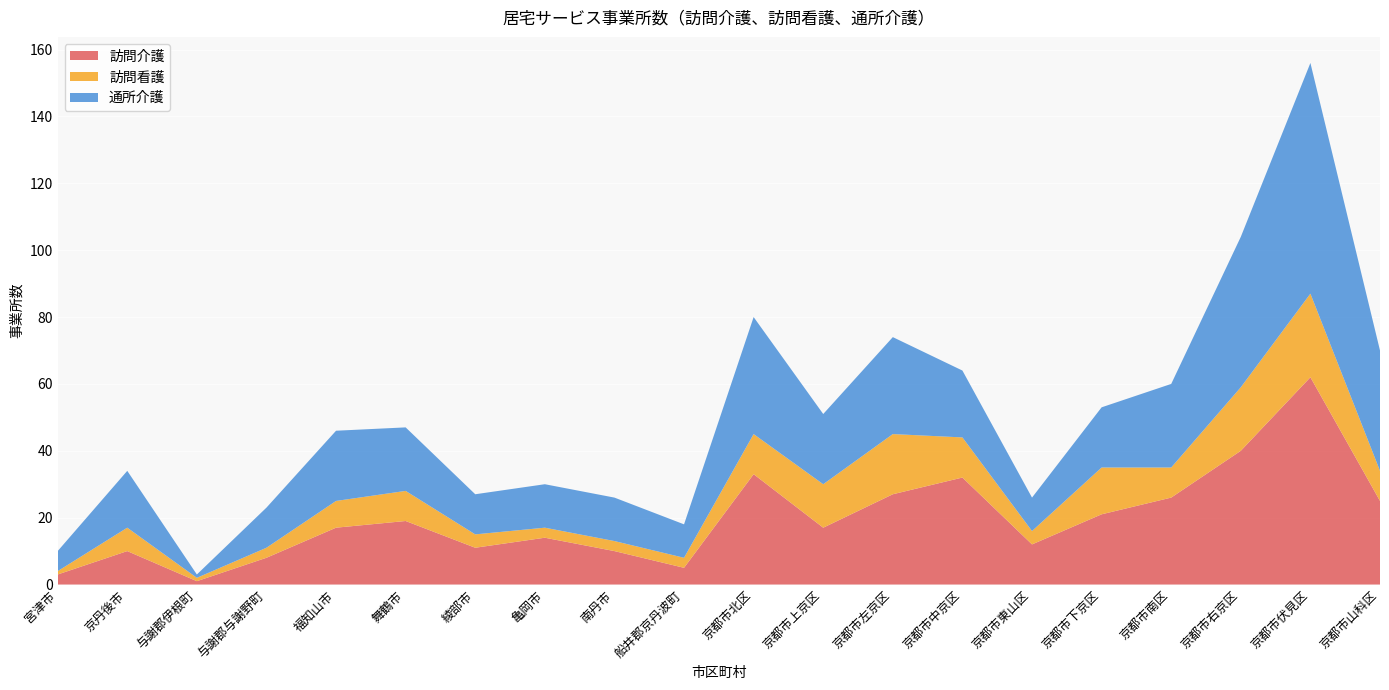

Reading right to left, what are all the values shown in this chart?

訪問介護: 25	62	40	26	21	12	32	27	17	33	5	10	14	11	19	17	8	1	10	3
訪問看護: 9	25	19	9	14	4	12	18	13	12	3	3	3	4	9	8	3	1	7	1
通所介護: 36	69	45	25	18	10	20	29	21	35	10	13	13	12	19	21	12	1	17	6